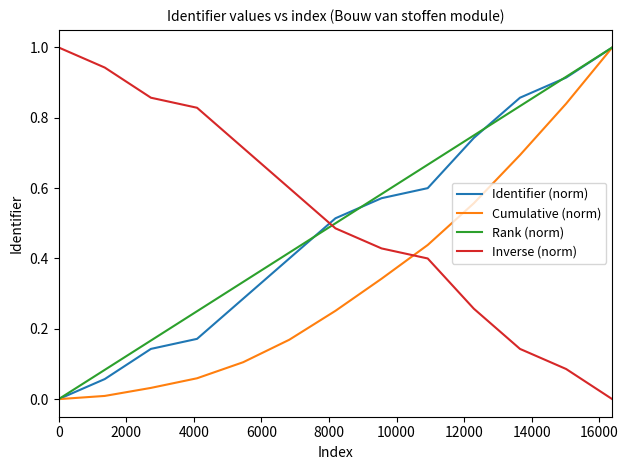

What is the greatest value displayed?

1.0